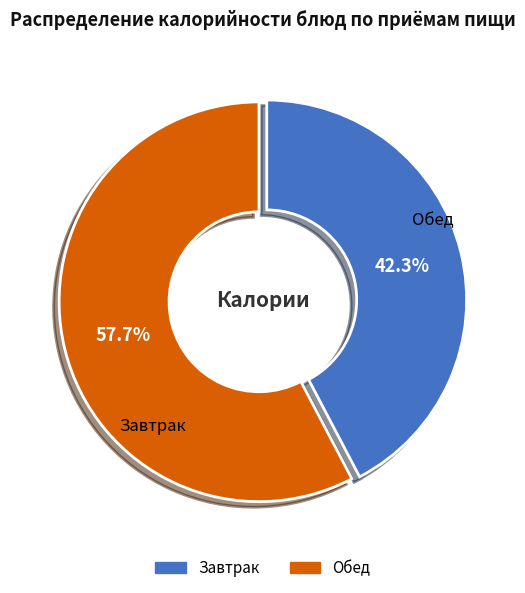

How many segments does this pie chart have?

2